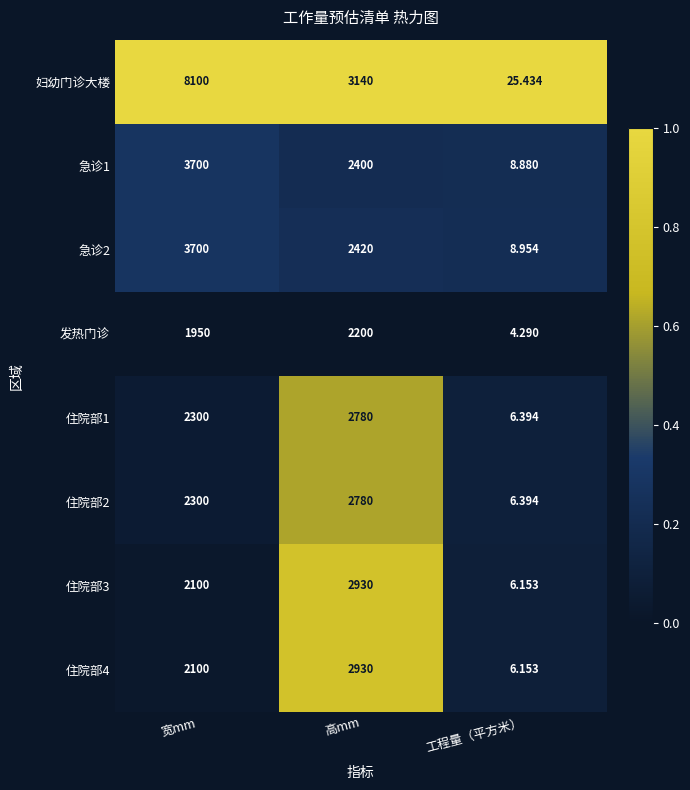

Which series changed the most between 宽mm and 高mm?

妇幼门诊大楼